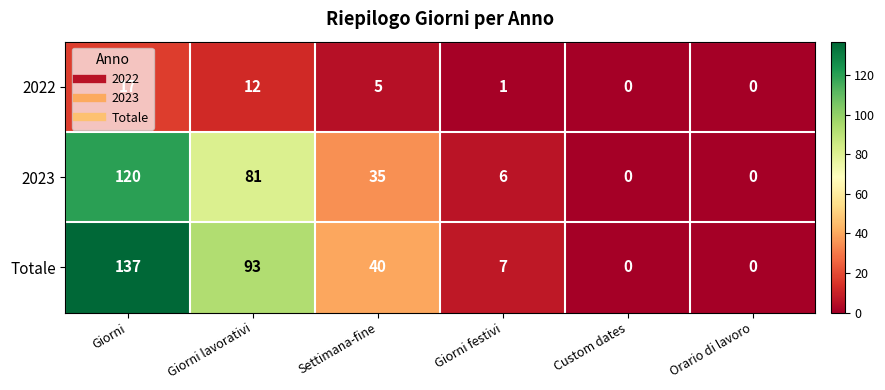

What is the total value across all series at Giorni festivi?

14